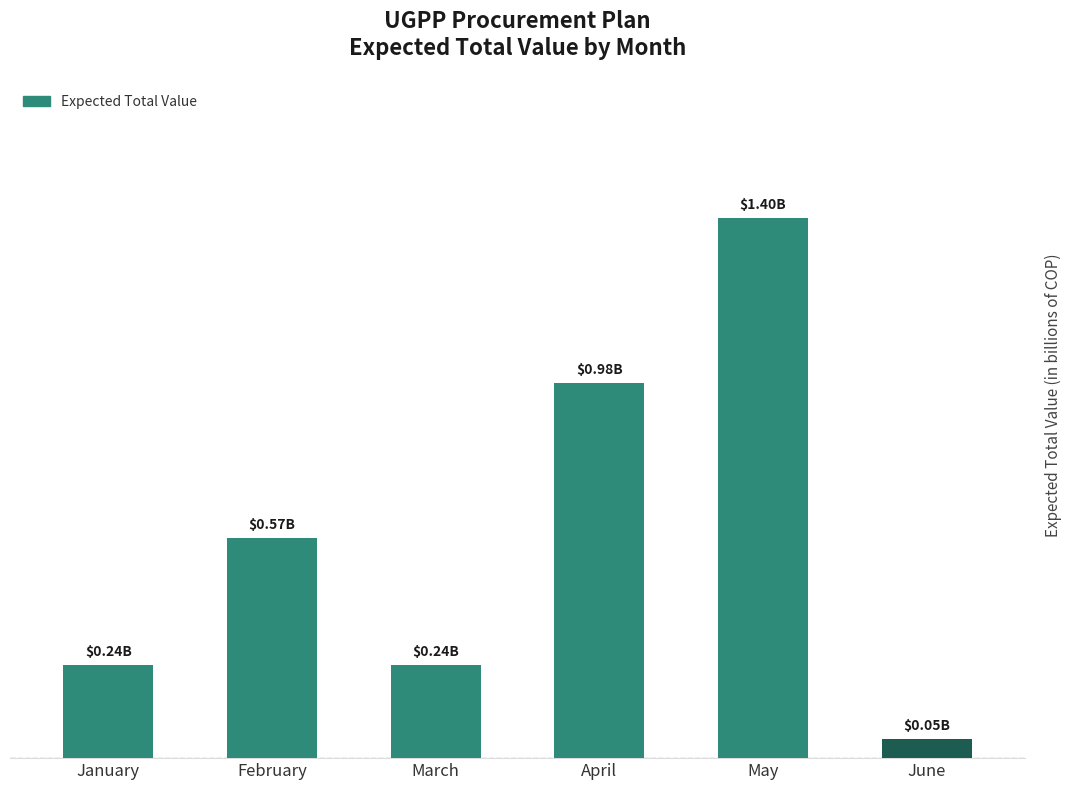

The value at February is 0.6. True or false?

True